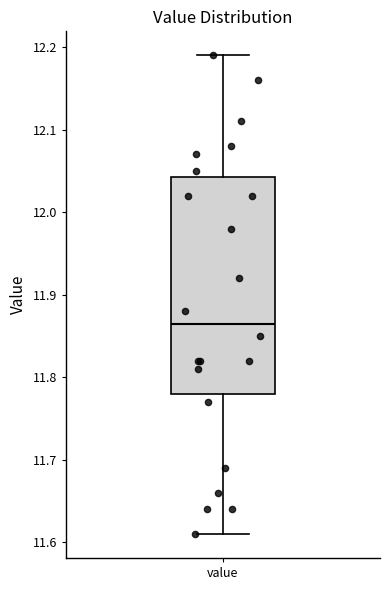

Read this box plot against the y-axis: the position of the median line, the range covered by the box, and the ends of both whiskers. The values are not printed on the chart, so give them approximately, as read against the axis.

median 11.87, box 11.78 to 12.04, whiskers 11.61 to 12.19